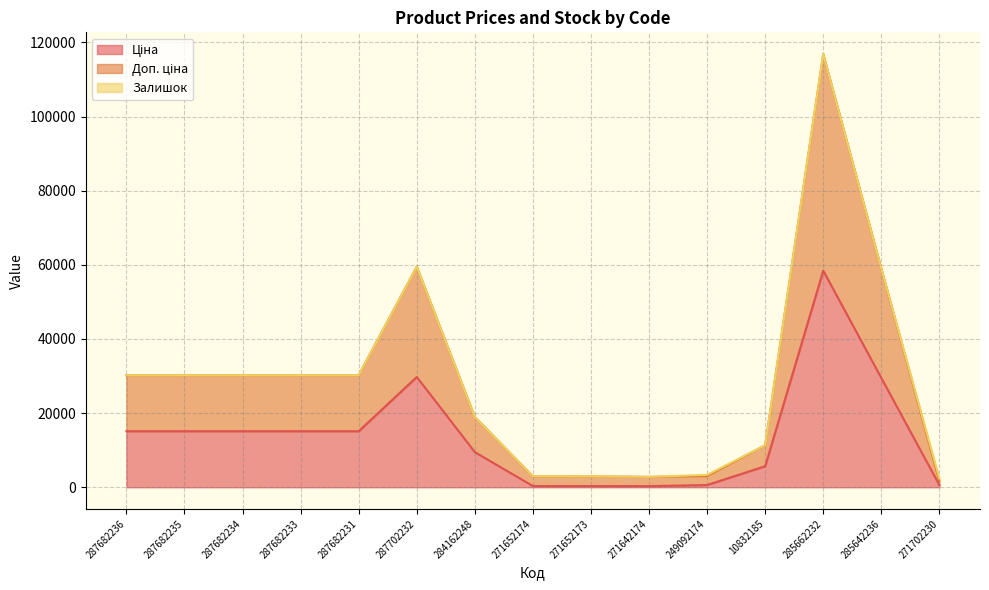

True or false: Ціна and Доп. ціна intersect in this chart.

False